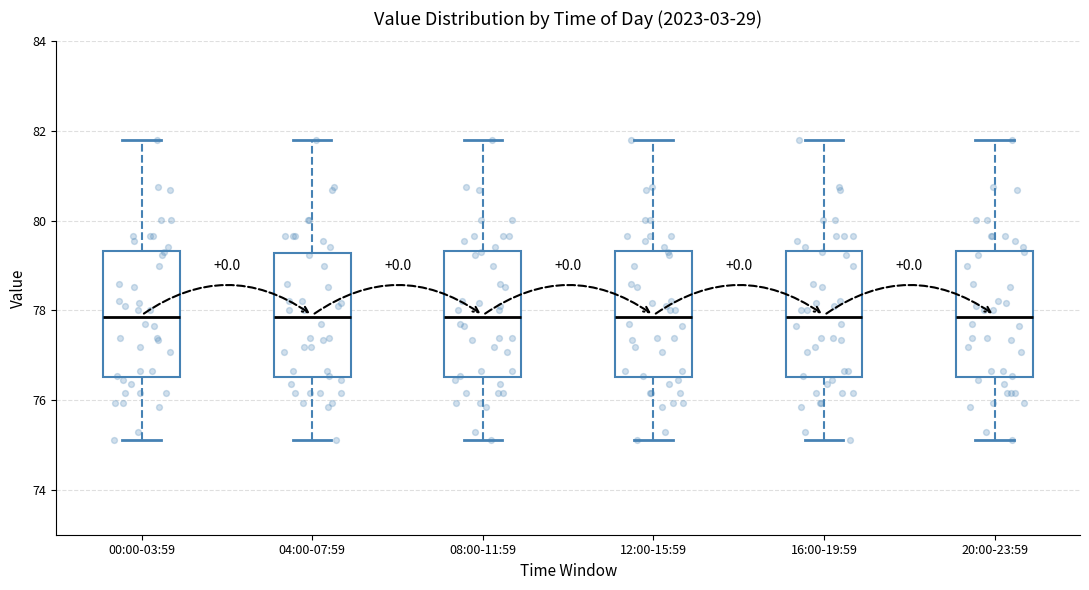

Where is the upper edge of the box for 12:00-15:59 on the y-axis? The values are not printed on the chart, so give them approximately, as read against the axis.

79.4